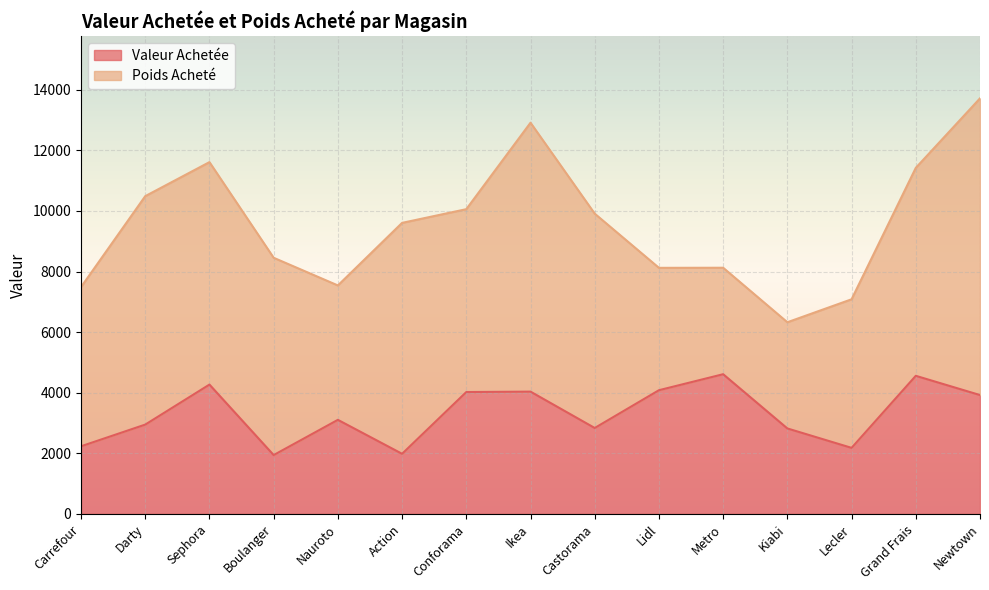

How many points are lower than both their immediate neighbors (excluding endpoints)?

4